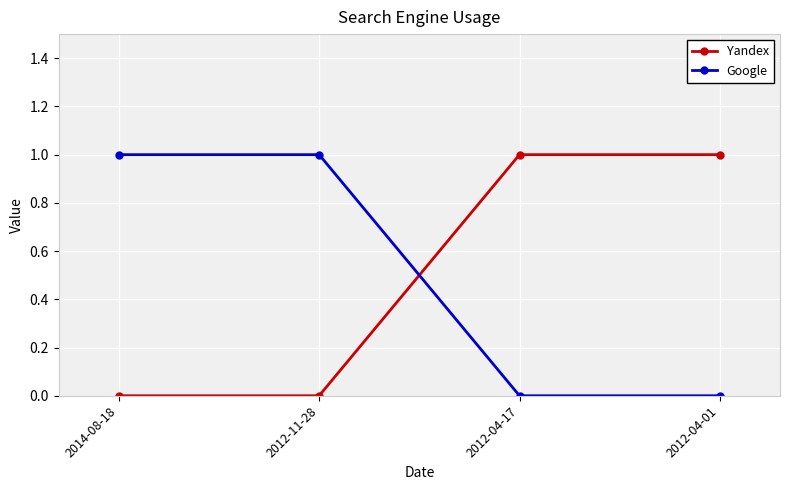

True or false: Yandex has more than 1 points higher than both neighbors.

False